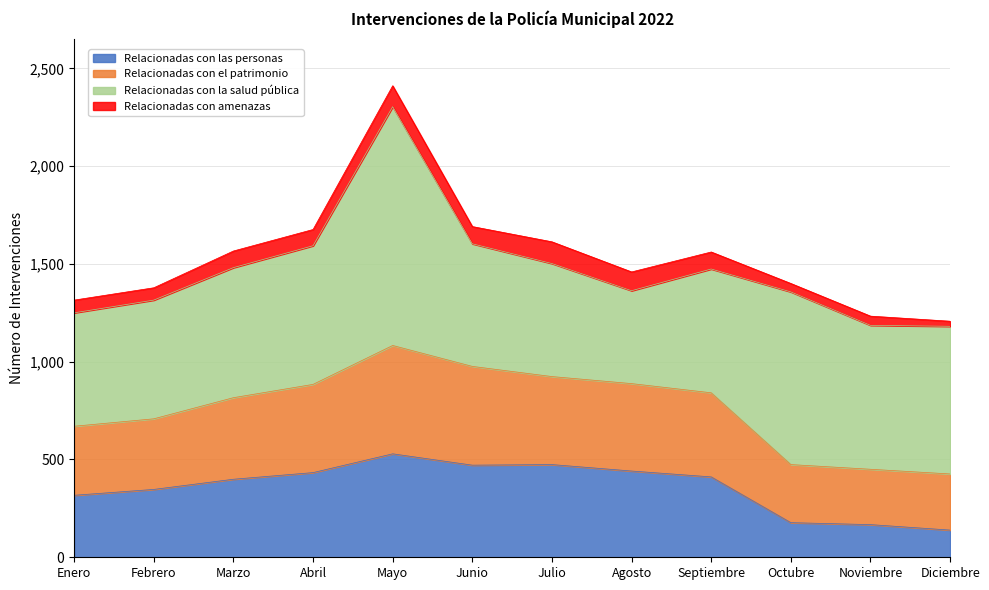

Count the number of categories in the chart.

12